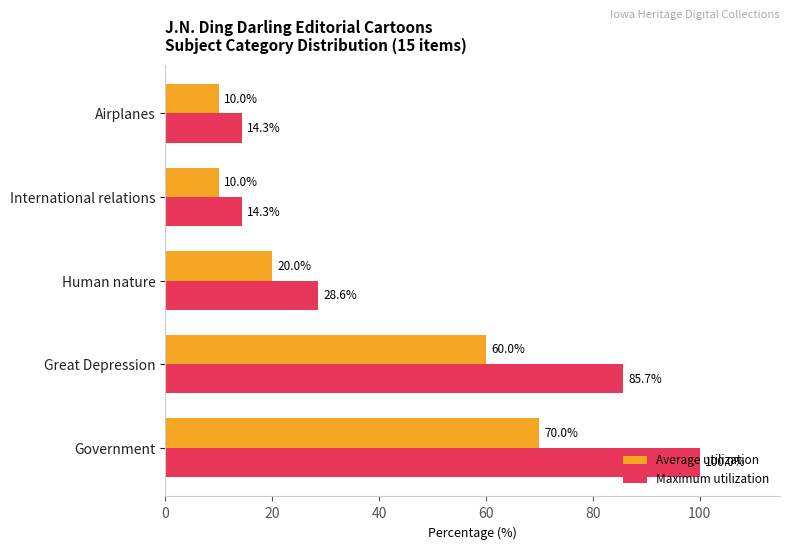

How many series are shown in this chart?

2